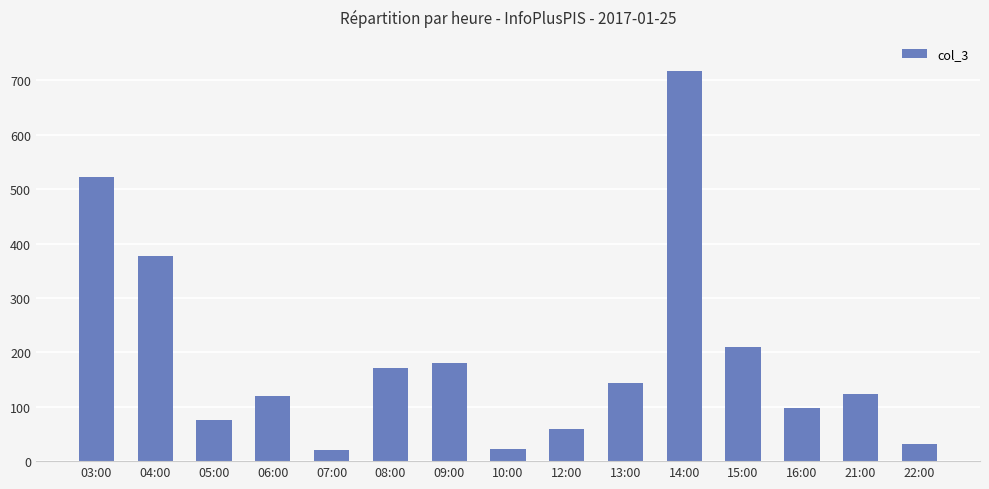

The value at 21:00 is 124. True or false?

True